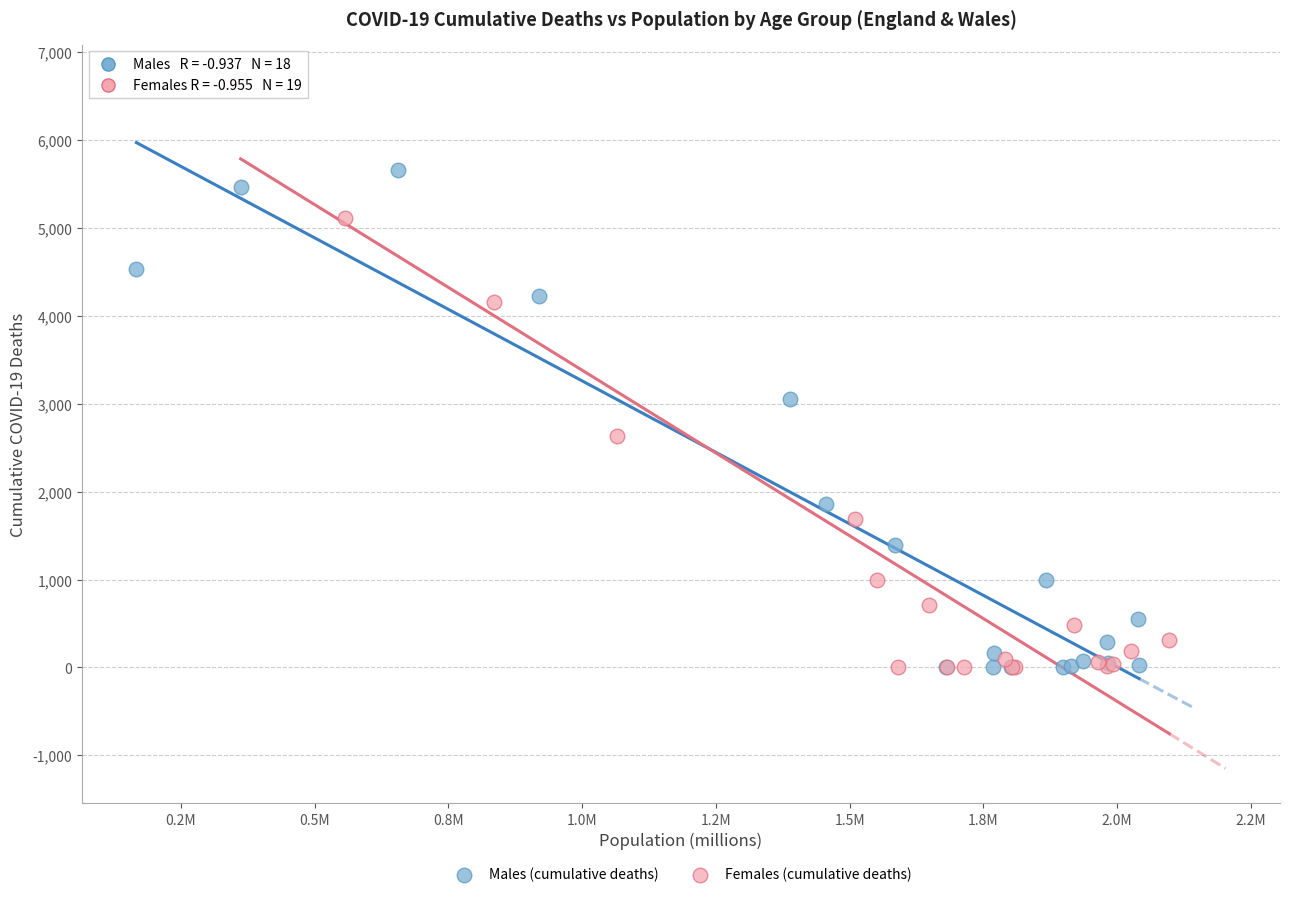

Which series contains the highest Y value?

Females (cumulative deaths)